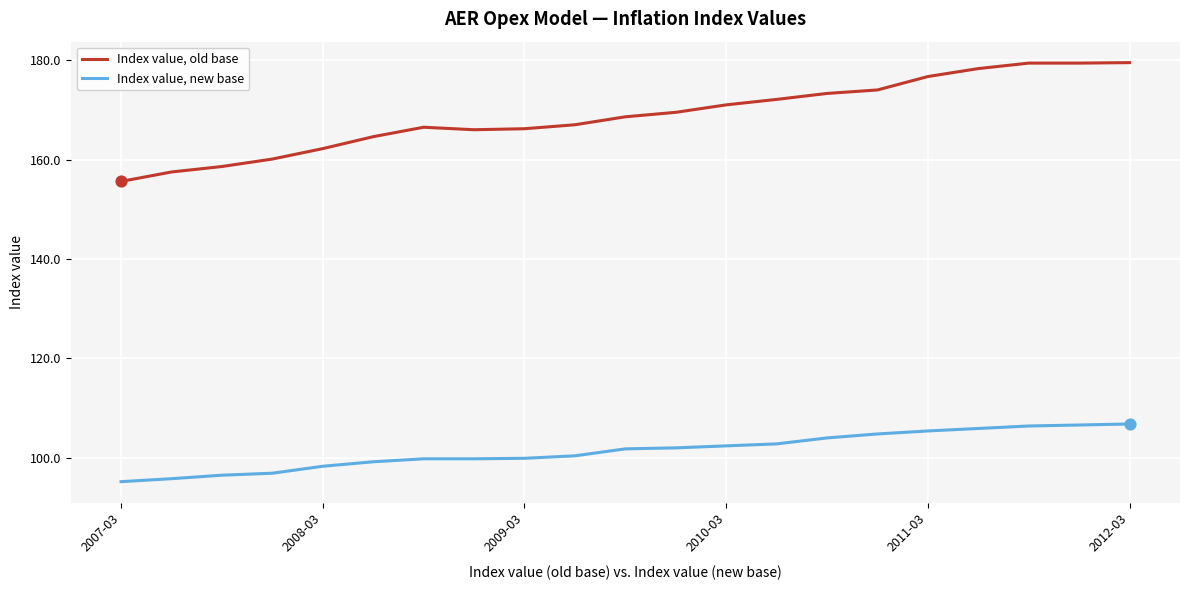

At how many categories does at least one series exceed 133?

21